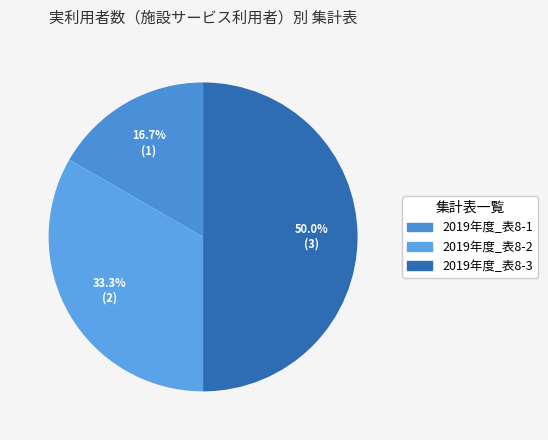

What is the ratio of the value at 2019年度_表8-3 to the value at 2019年度_表8-1?

3.0